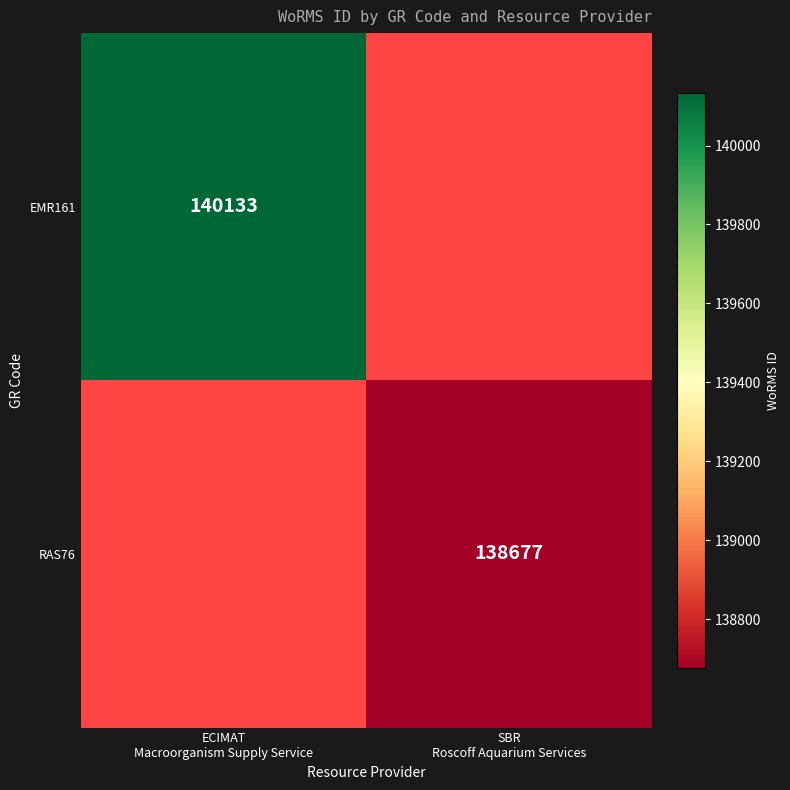

At which label is EMR161 closest to 140133?

ECIMAT Macroorganism Supply Service